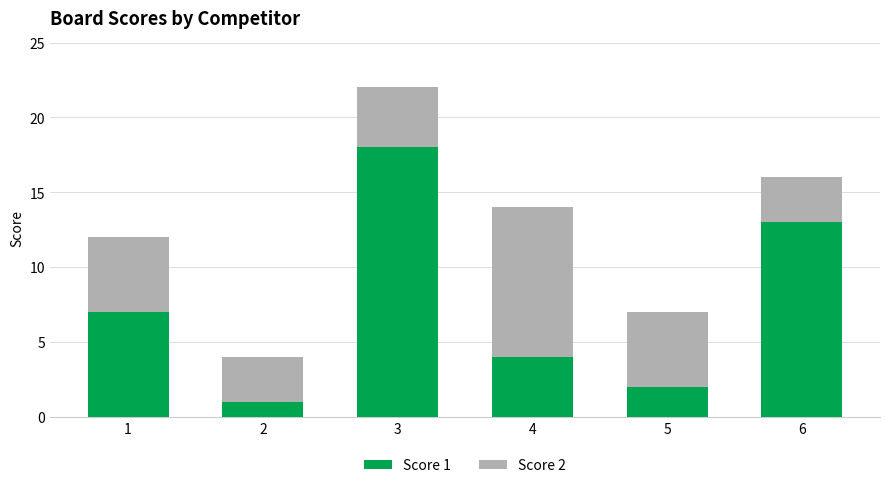

Rank the categories by Score 1 value from highest to lowest.

3, 6, 1, 4, 5, 2